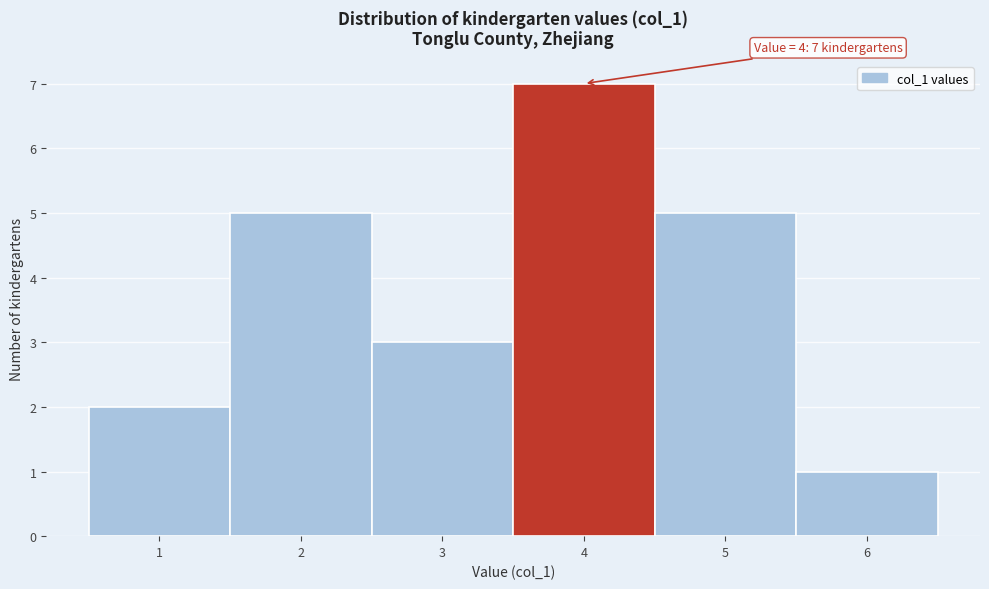

Which range on the x-axis has the tallest bar?

3.5 to 4.5